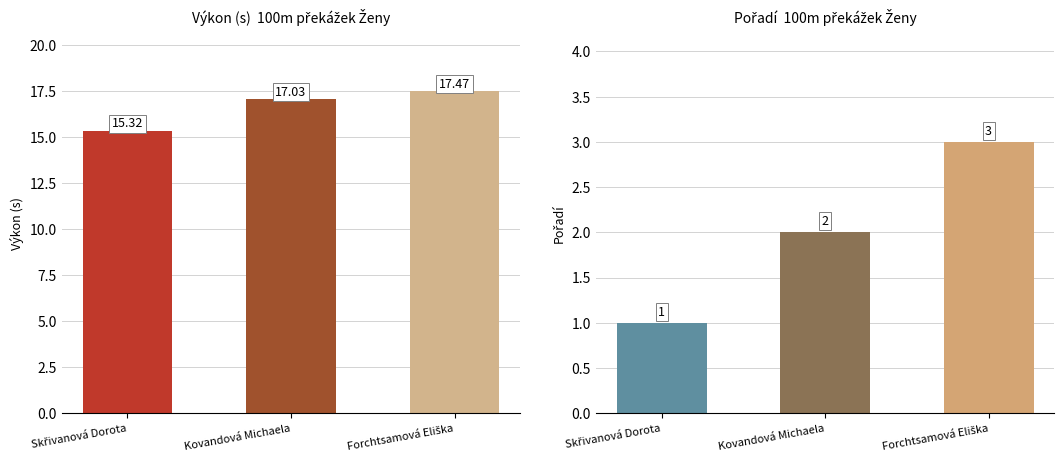

Reading left to right, list all the values displayed in this chart.

Výkon (s): Skřivanová Dorota=15.3	Kovandová Michaela=17.0	Forchtsamová Eliška=17.5
Pořadí: Skřivanová Dorota=1.0	Kovandová Michaela=2.0	Forchtsamová Eliška=3.0